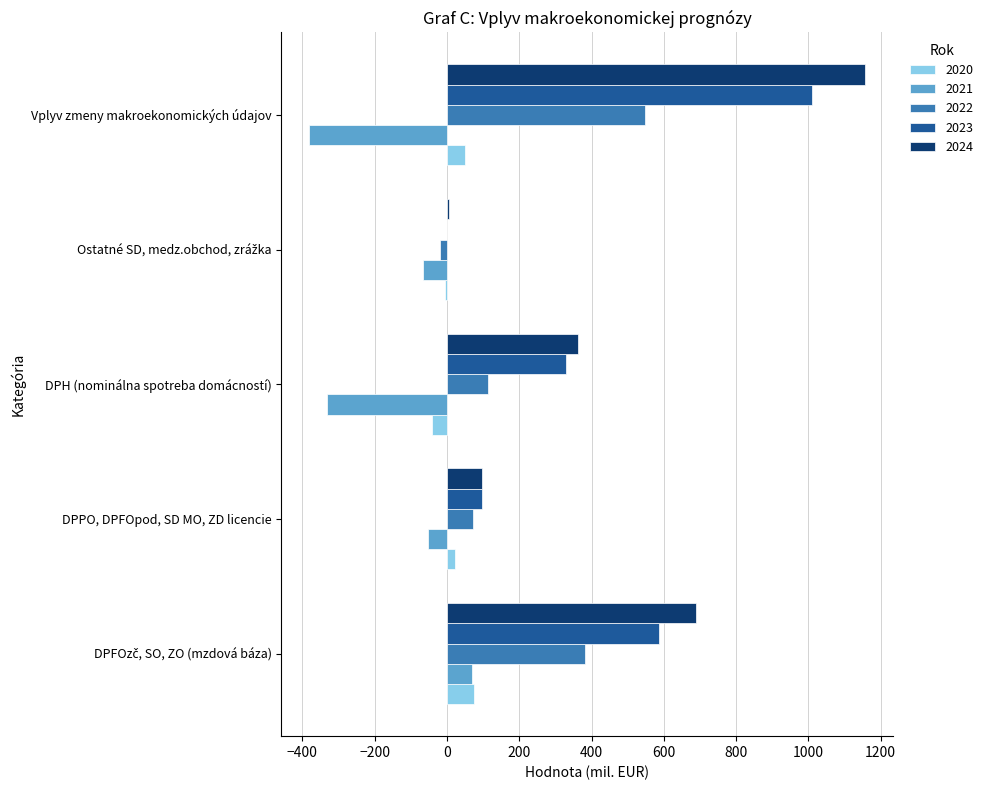

What is the approximate value of 2021 at DPPO, DPFOpod, SD MO, ZD licencie?

-52.9